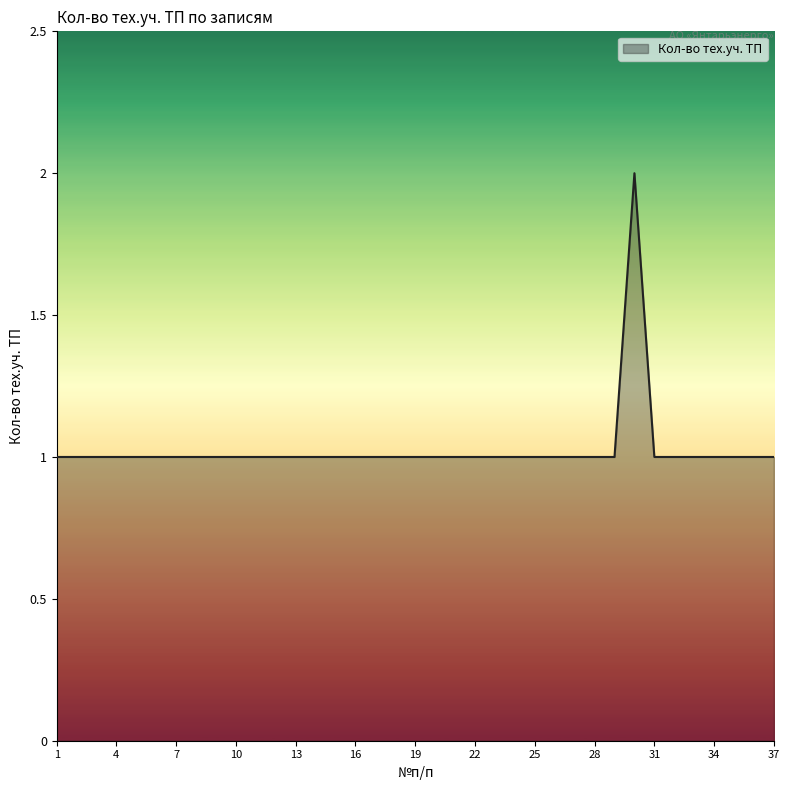

Rank the categories by value from highest to lowest.

30, 1, 2, 3, 4, 5, 6, 7, 8, 9, 10, 11, 12, 13, 14, 15, 16, 17, 18, 19, 20, 21, 22, 23, 24, 25, 26, 27, 28, 29, 31, 32, 33, 34, 35, 36, 37